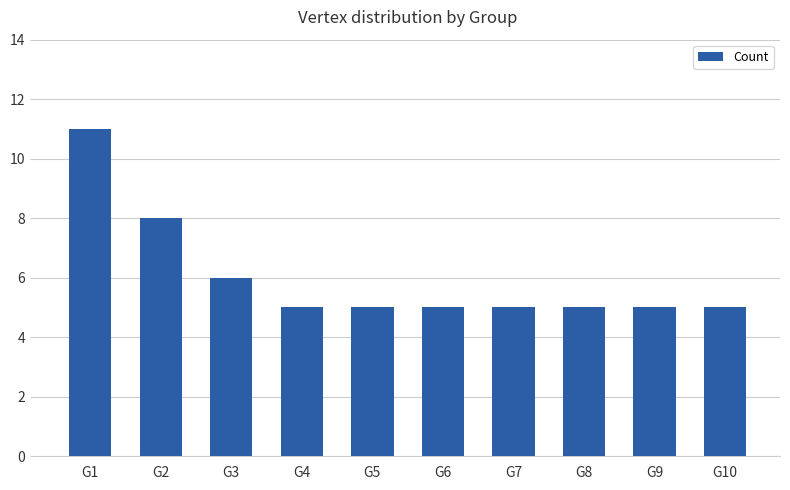

How many data points does each series have?

10